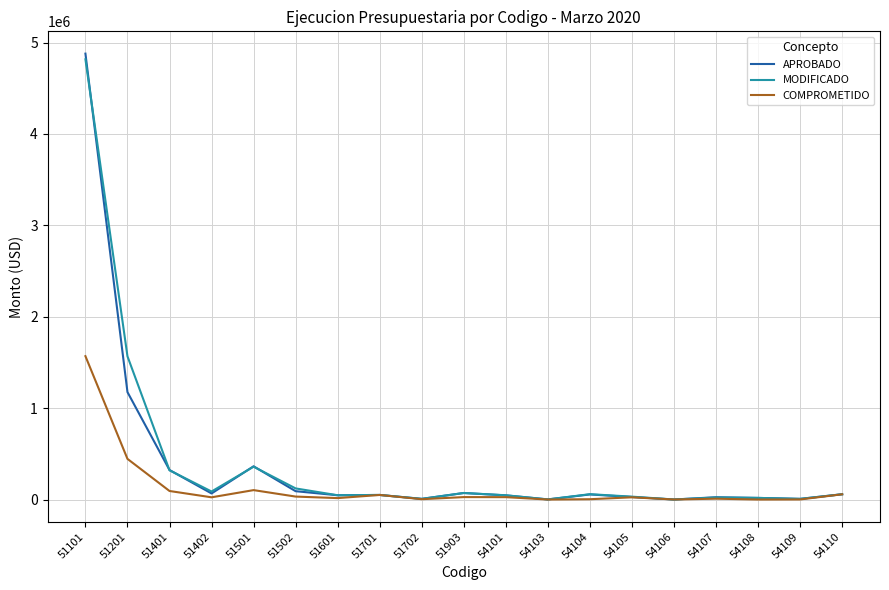

Between which two adjacent categories do APROBADO and MODIFICADO first intersect?

51101 and 51201